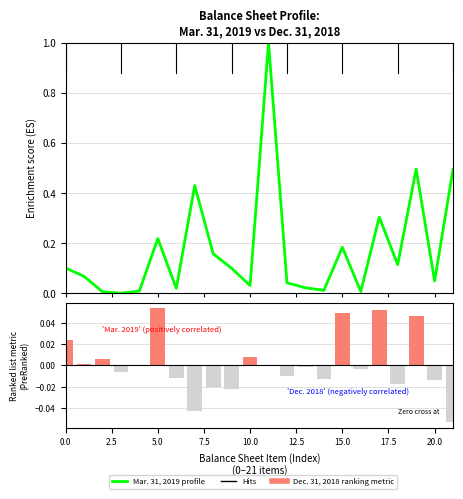

Rank the series by their average value, from lowest to highest.

Dec. 31, 2018, Mar. 31, 2019